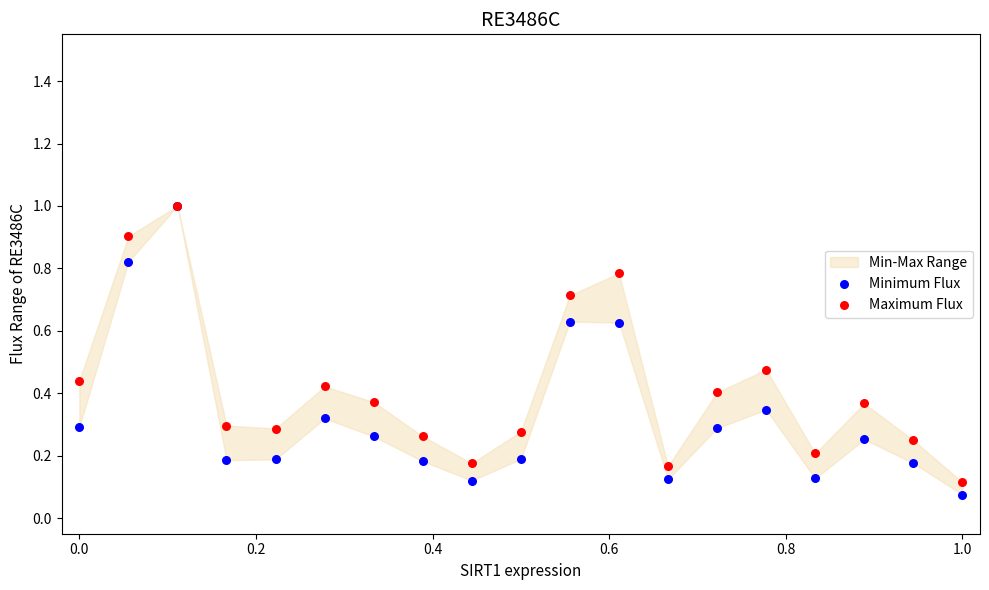

Which series has the largest Y range (max minus min)?

Minimum Flux